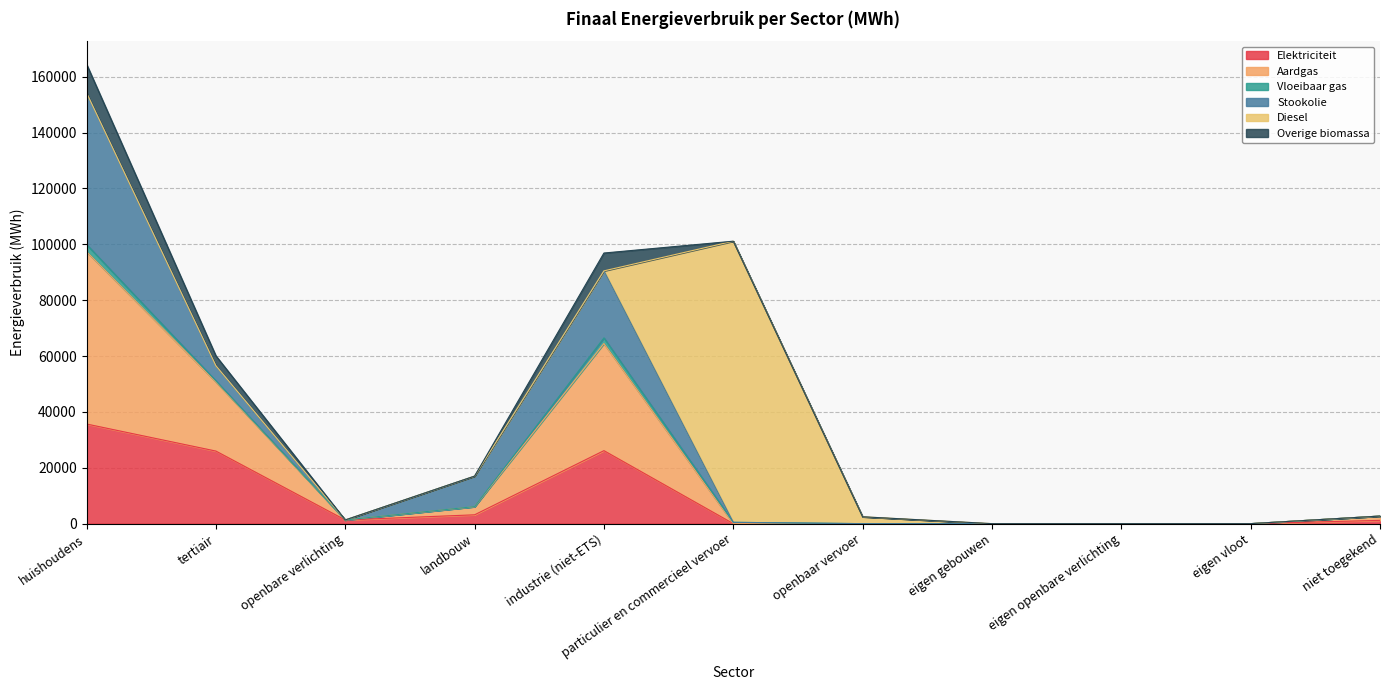

Between tertiair and openbaar vervoer, which series saw the biggest shift?

Aardgas